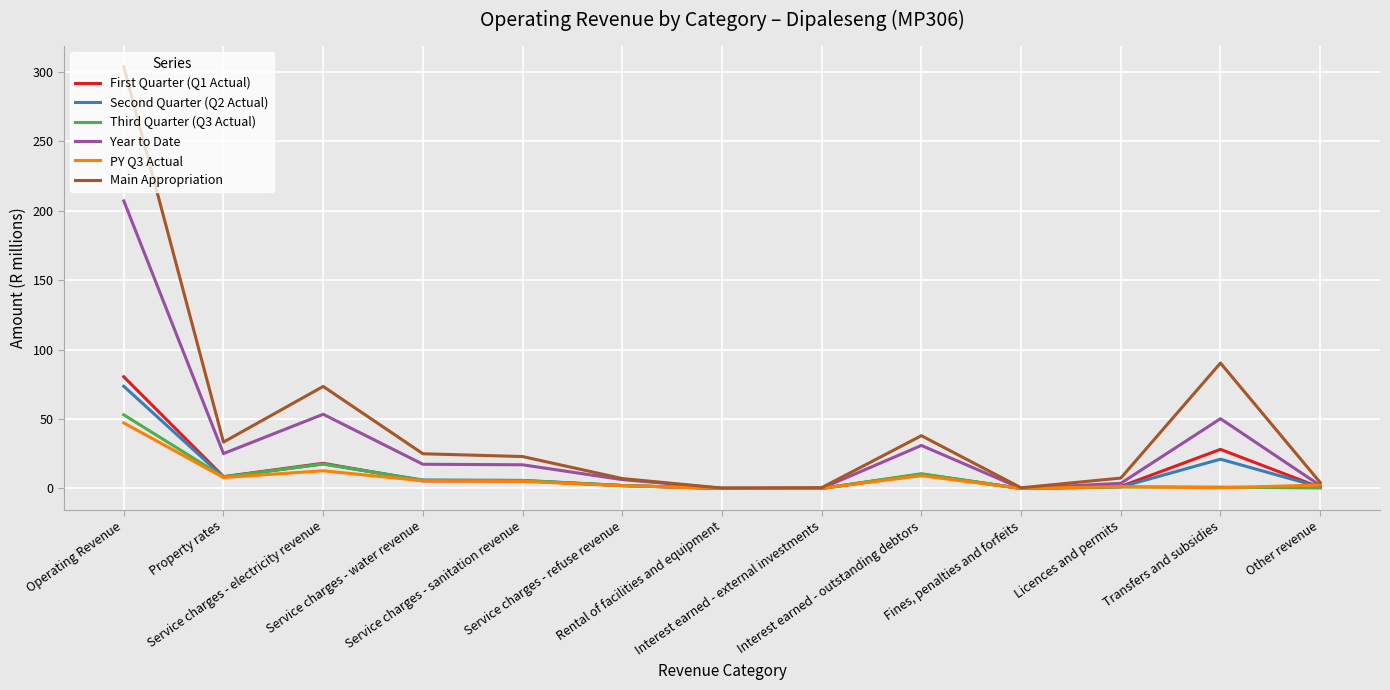

The First Quarter (Q1 Actual) series shows 28.2 at Transfers and subsidies. True or false?

True